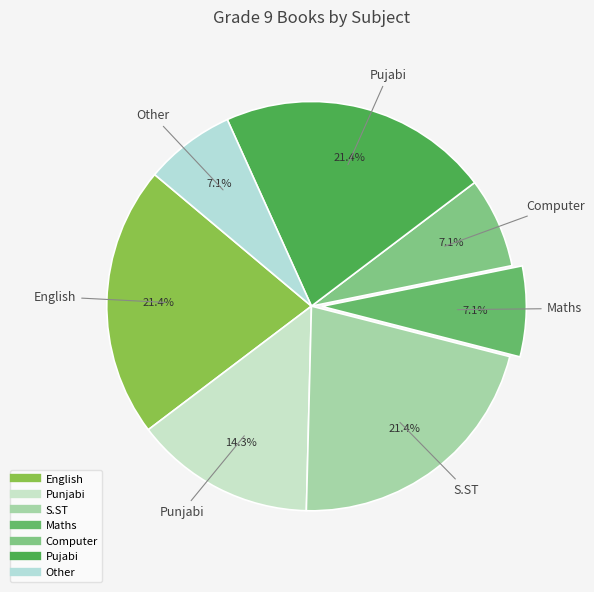

Does Punjabi represent more than half of the total?

No